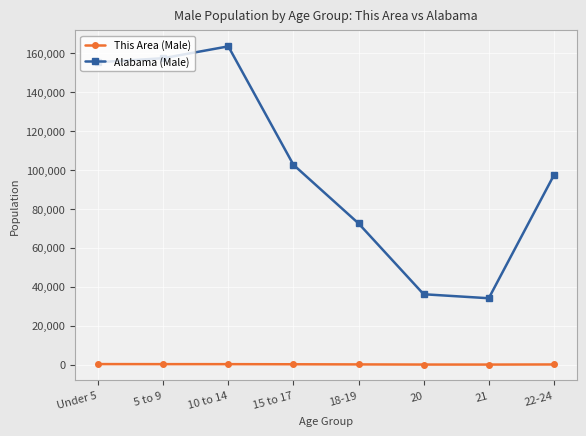

What is the sum of all Alabama (Male) values?

818693